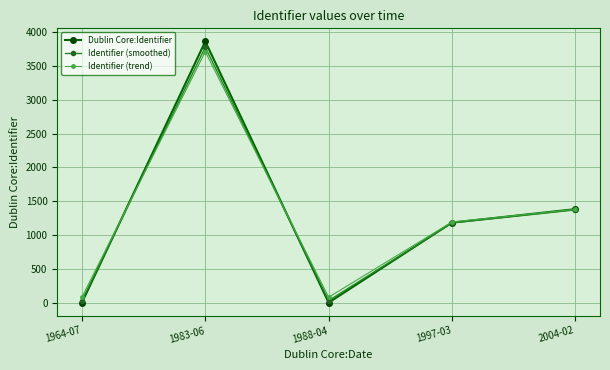

Which label corresponds to the largest value in the chart?

1983-06